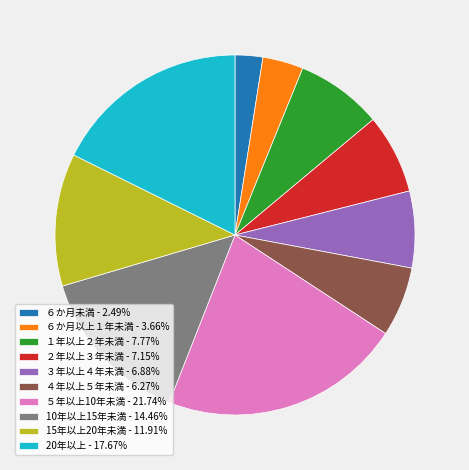

What is the ratio of the value at １年以上２年未満 - 7.77% to the value at ２年以上３年未満 - 7.15%?

1.1